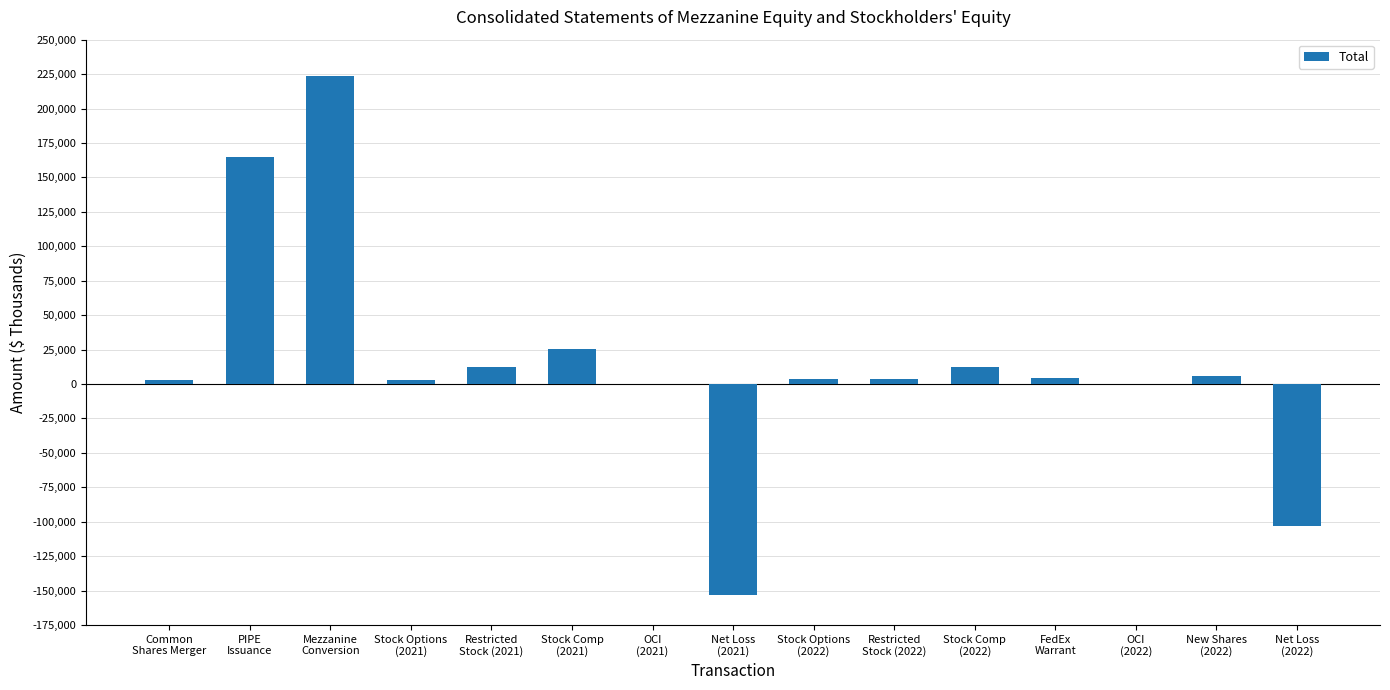

What is the greatest value displayed?

223442